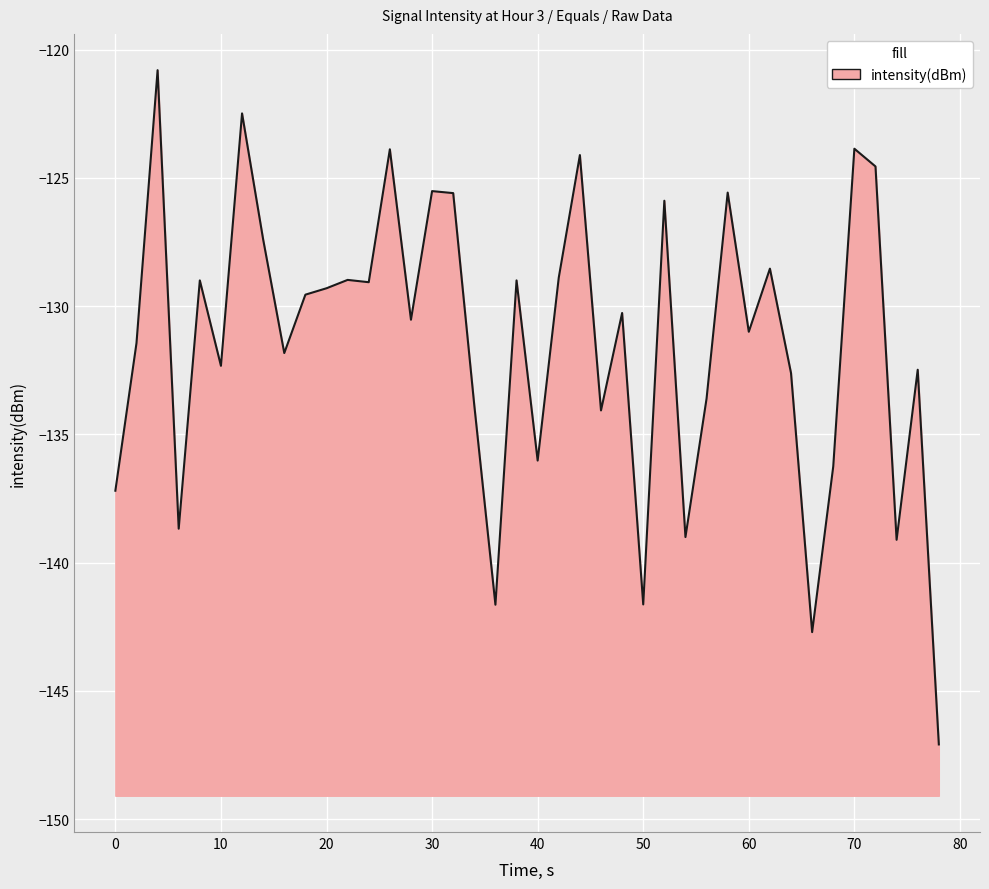

How many lines are shown in the chart?

1